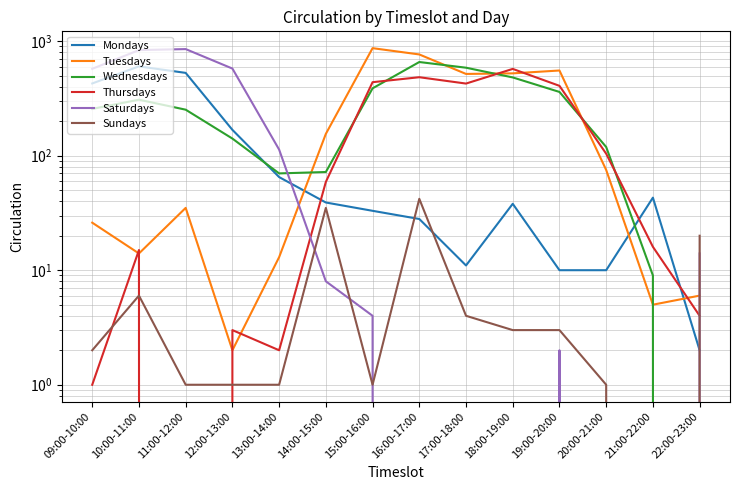

True or false: Thursdays has a value of 3 at 13:00-14:00.

False